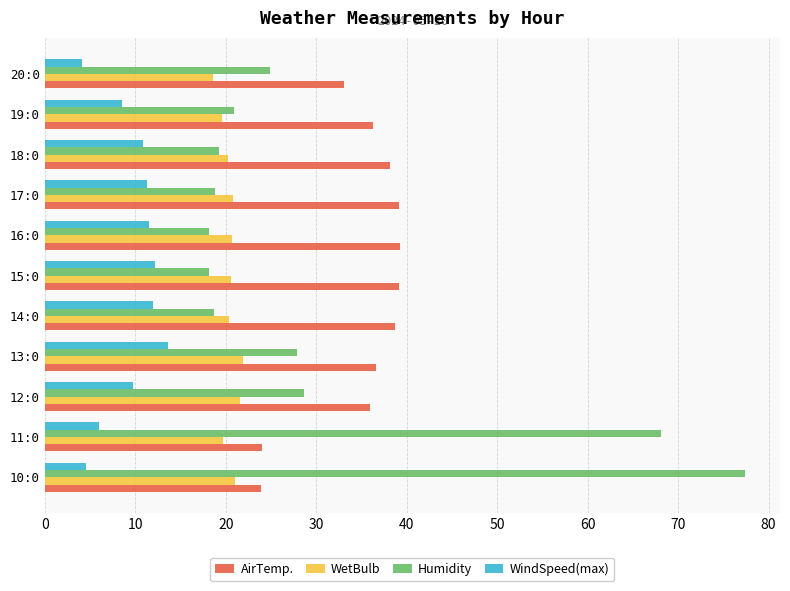

Which category has the highest value in the WindSpeed(max) series?

13:0